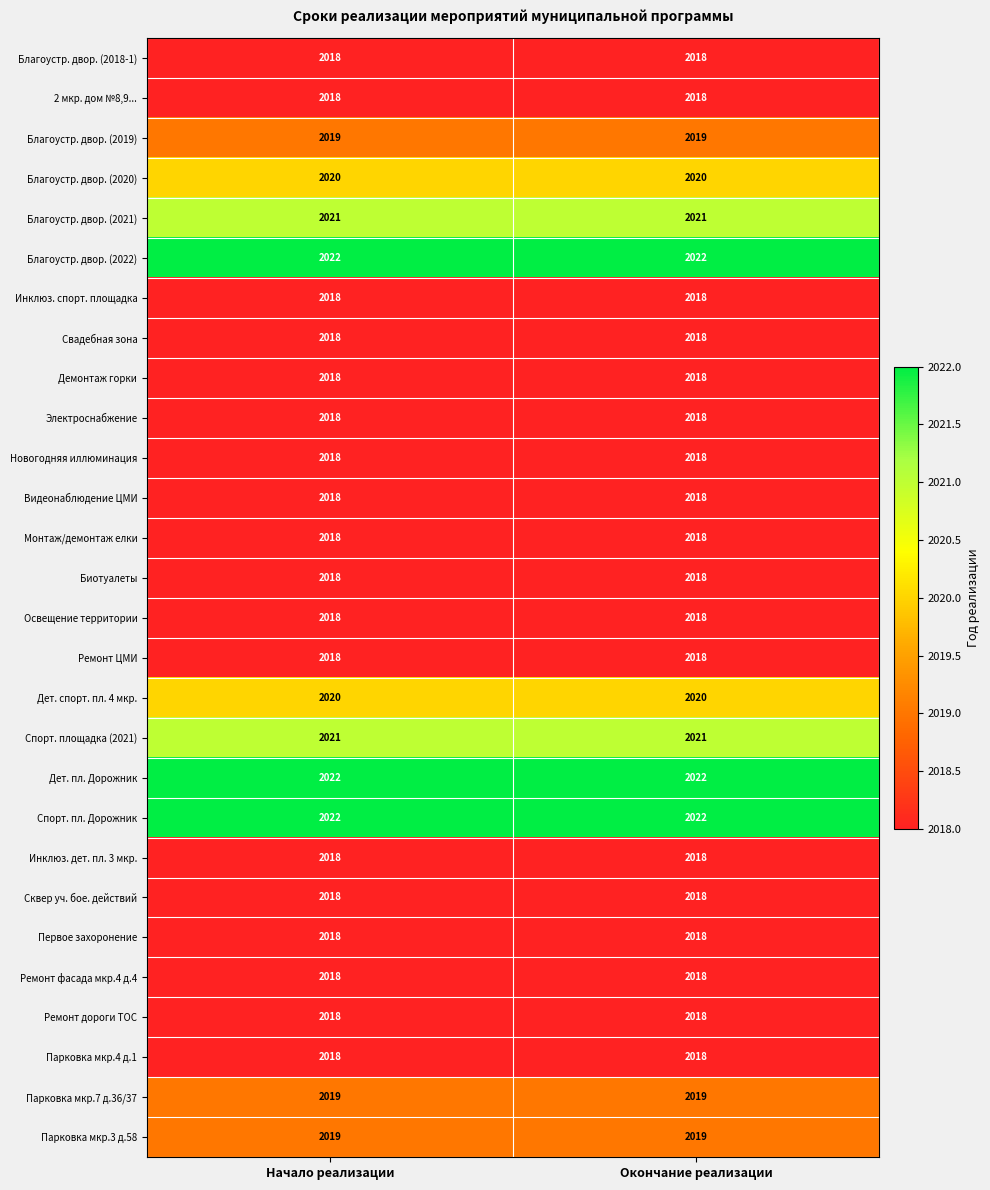

What is the total value across all series at Начало реализации?

56529